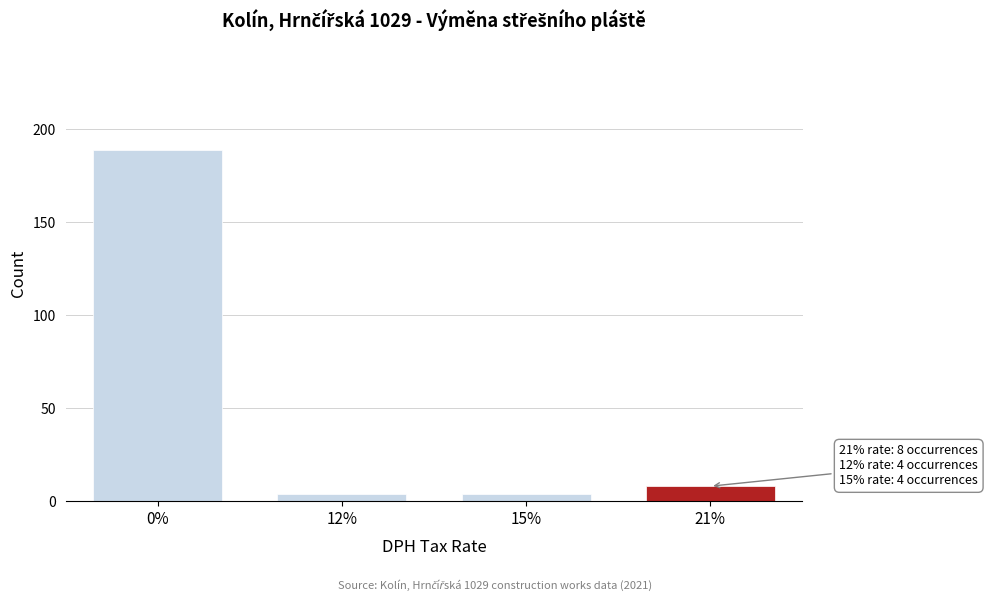

Reading left to right, list all the values displayed in this chart.

0%=189	12%=4	15%=4	21%=8